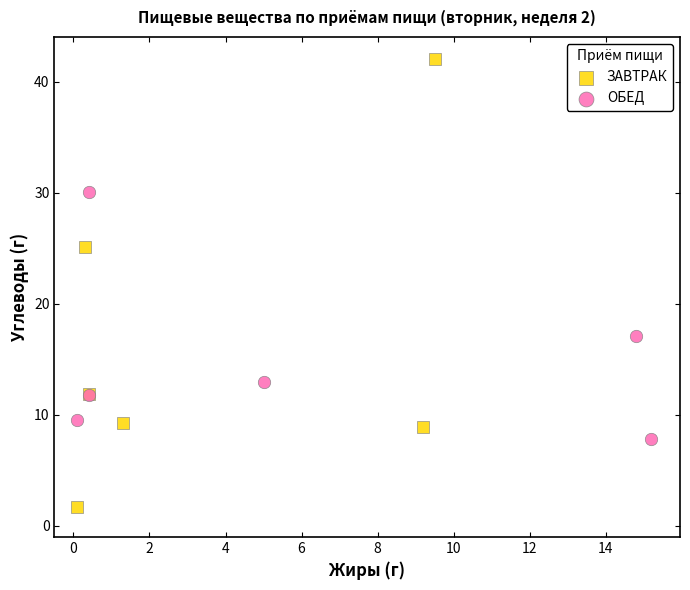

Which series contains the highest Y value?

ЗАВТРАК